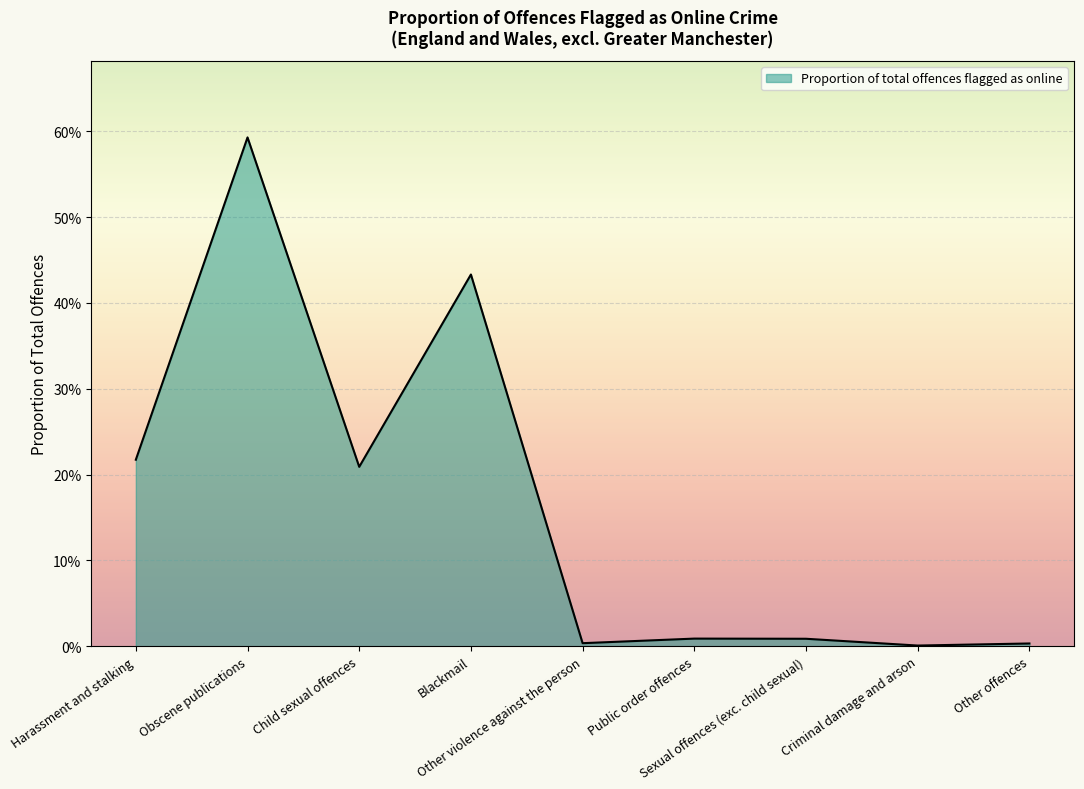

List the labels in order of value, smallest first.

Criminal damage and arson, Other offences, Other violence against the person, Sexual offences (exc. child sexual), Public order offences, Child sexual offences, Harassment and stalking, Blackmail, Obscene publications